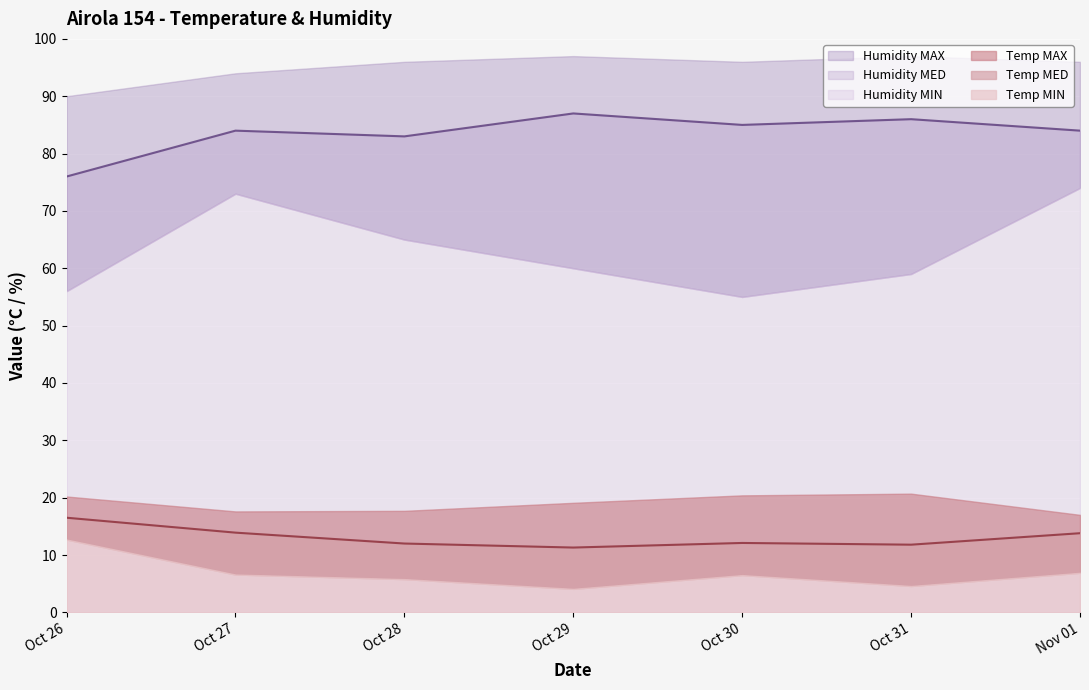

At which category does the chart reach its peak across all series?

2020-10-29